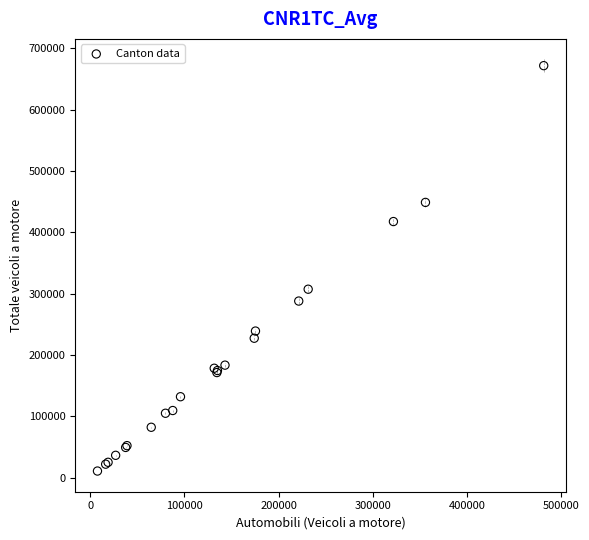

What Y value in the scatter plot is closest to 341468?

307464